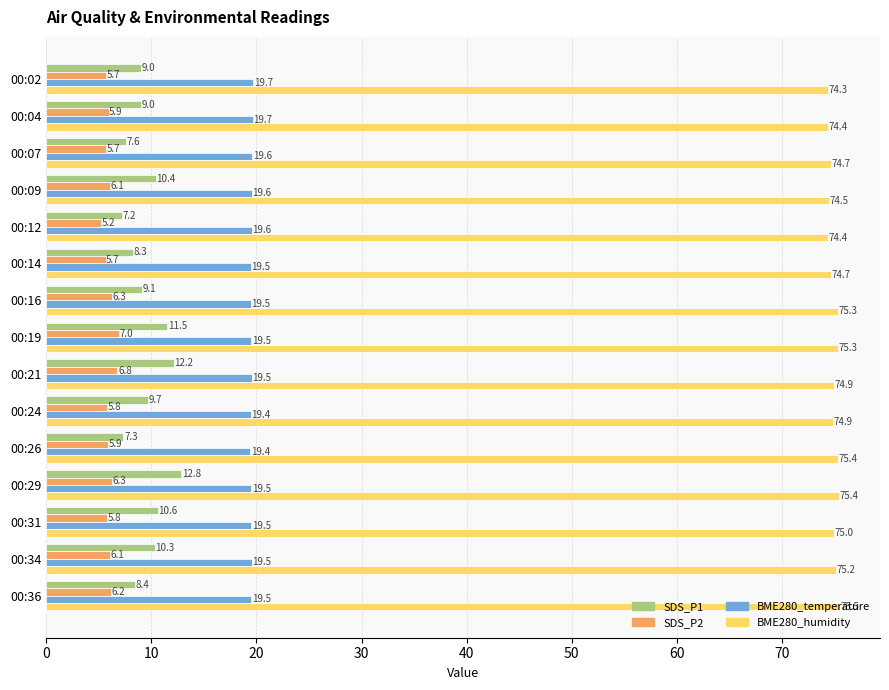

The value of SDS_P1 at 00:16 is 3.8. True or false?

False